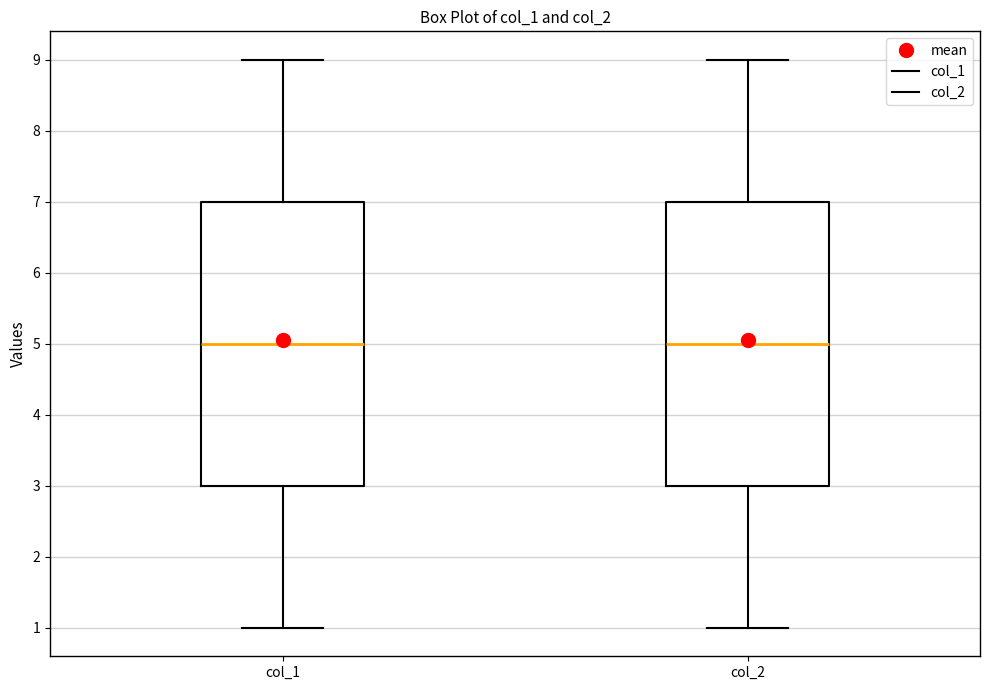

Where does the lower whisker of the box for col_1 end on the y-axis? The values are not printed on the chart, so give them approximately, as read against the axis.

1